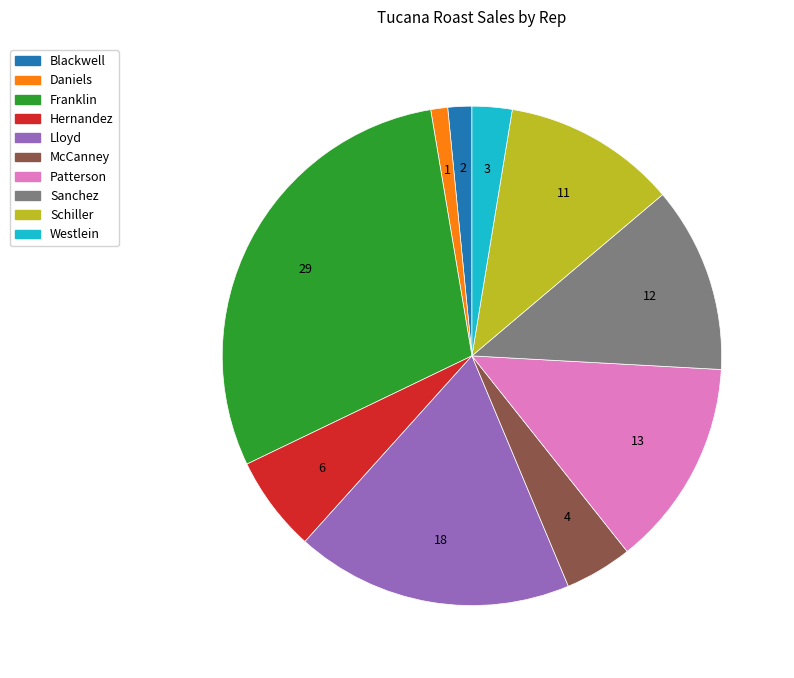

Is Lloyd the majority of the pie?

No